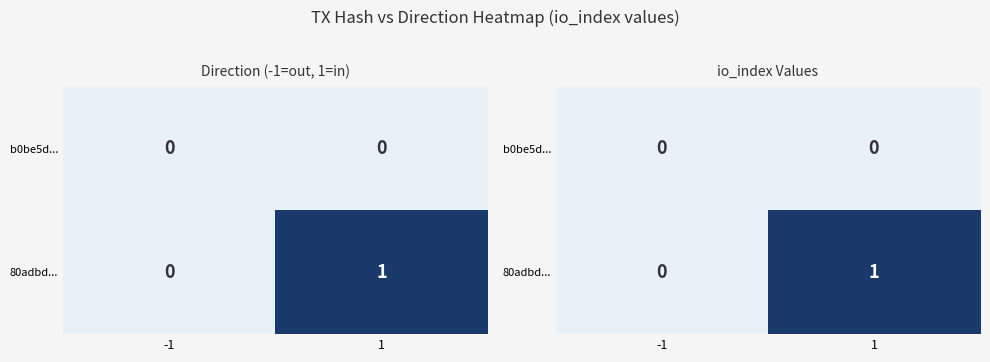

At which label is 80adbd... closest to 0?

-1